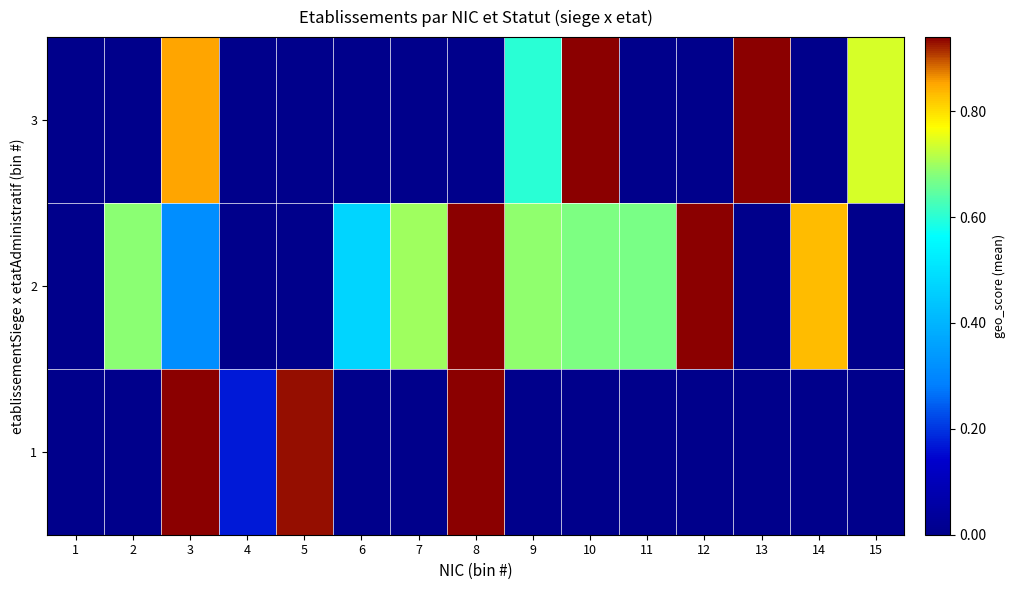

Which has a higher value, 12 or 9?

12